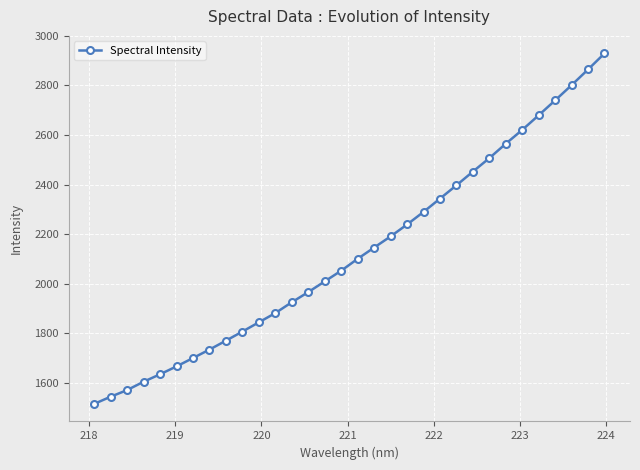

What is the value of the 15th point from the left?

2009.6